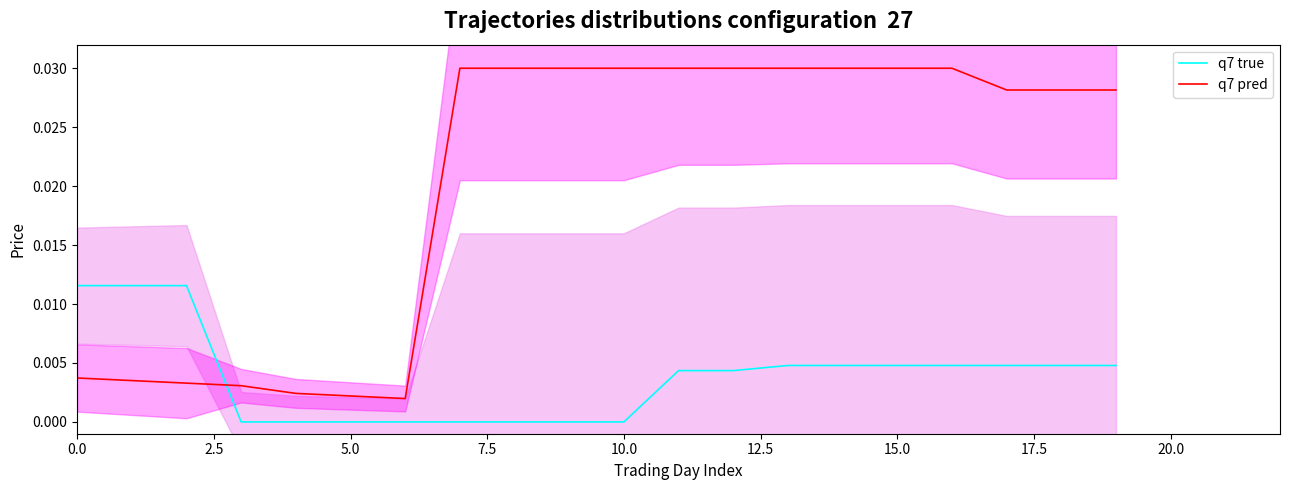

At which category is the sum across all series the highest?

13